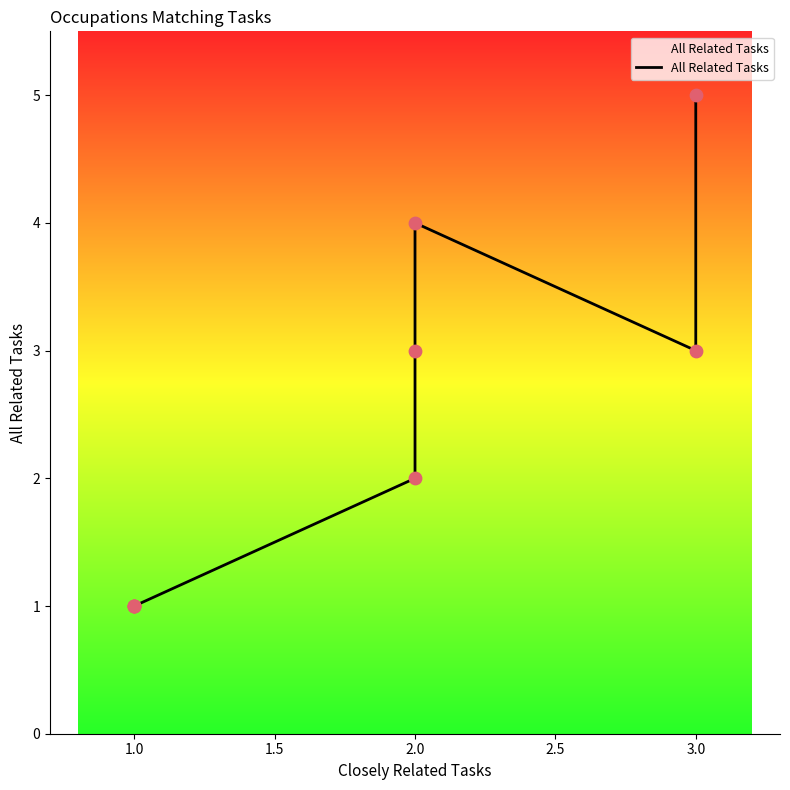

Approximately how many times larger is the value at 2.0 compared to 1.0?

2.0